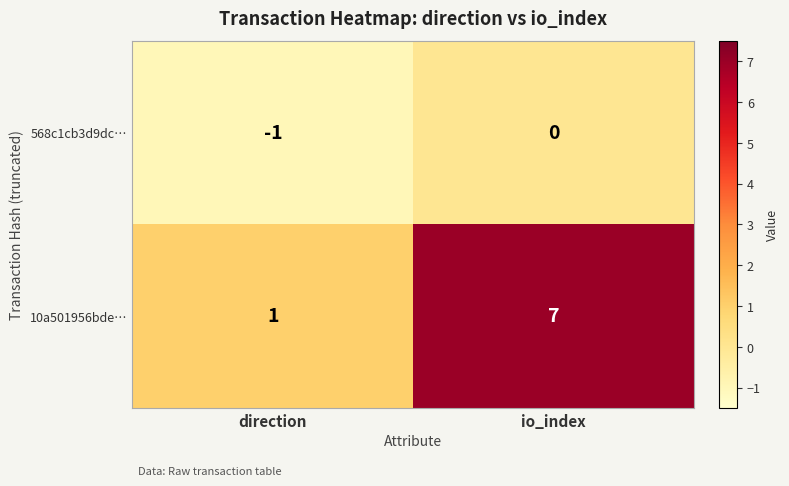

What is the difference between the highest and lowest values at io_index?

7